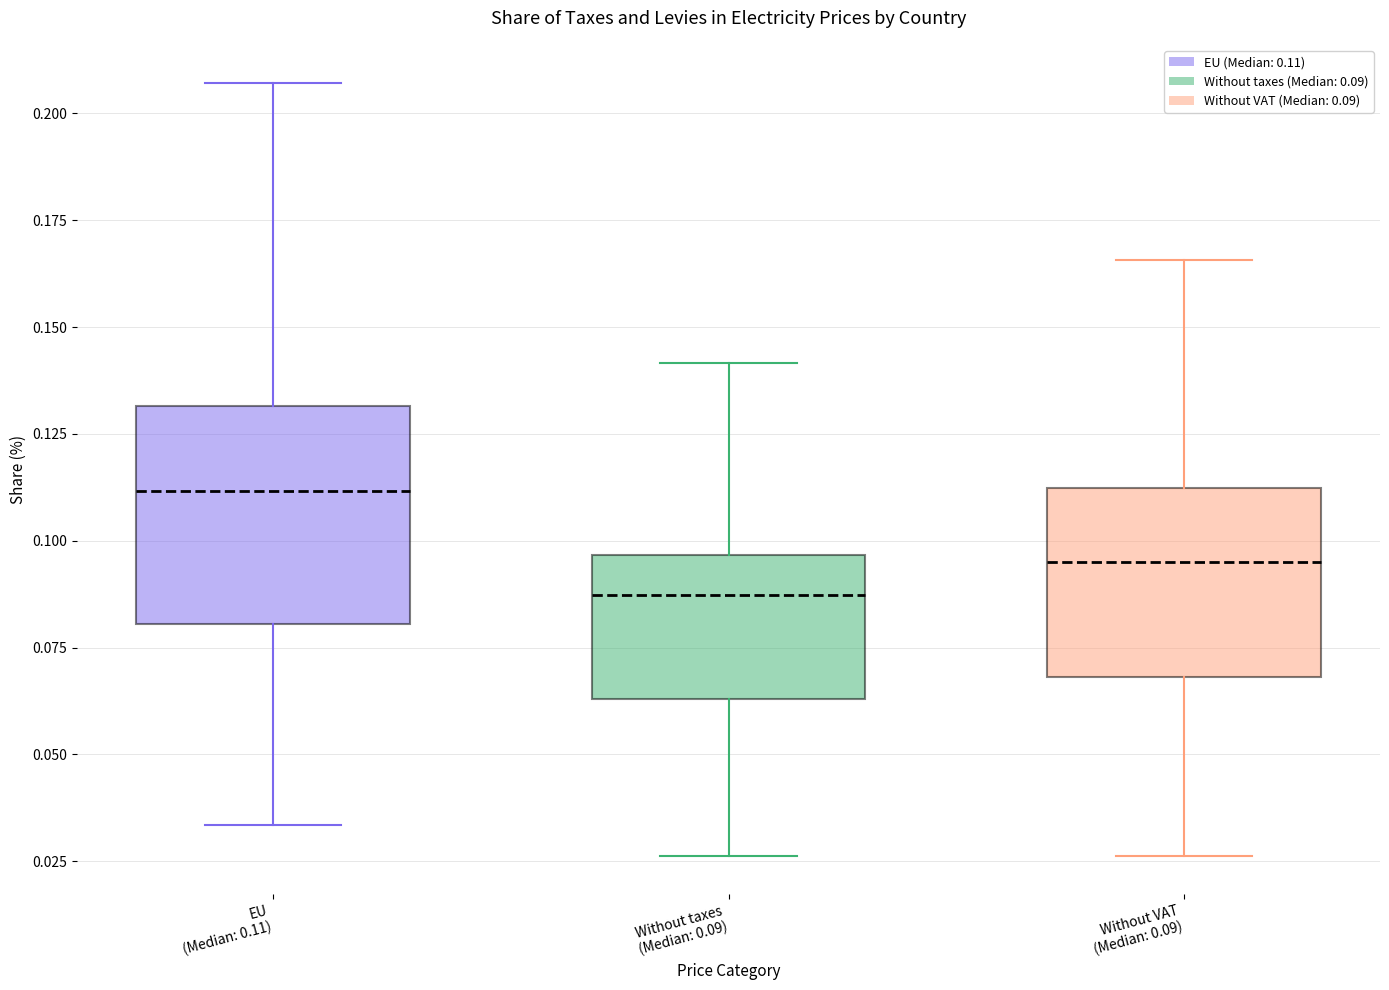

Reading left to right, transcribe this box plot: for each box, give where its median line is, the range the box spans, and where its two whiskers end, as read against the y-axis. The values are not printed on the chart, so give them approximately, as read against the axis.

EU (Median: 0.11): median 0.110, box 0.080 to 0.130, whiskers 0.035 to 0.205
Without taxes (Median: 0.09): median 0.085, box 0.065 to 0.095, whiskers 0.025 to 0.140
Without VAT (Median: 0.09): median 0.095, box 0.070 to 0.110, whiskers 0.025 to 0.165